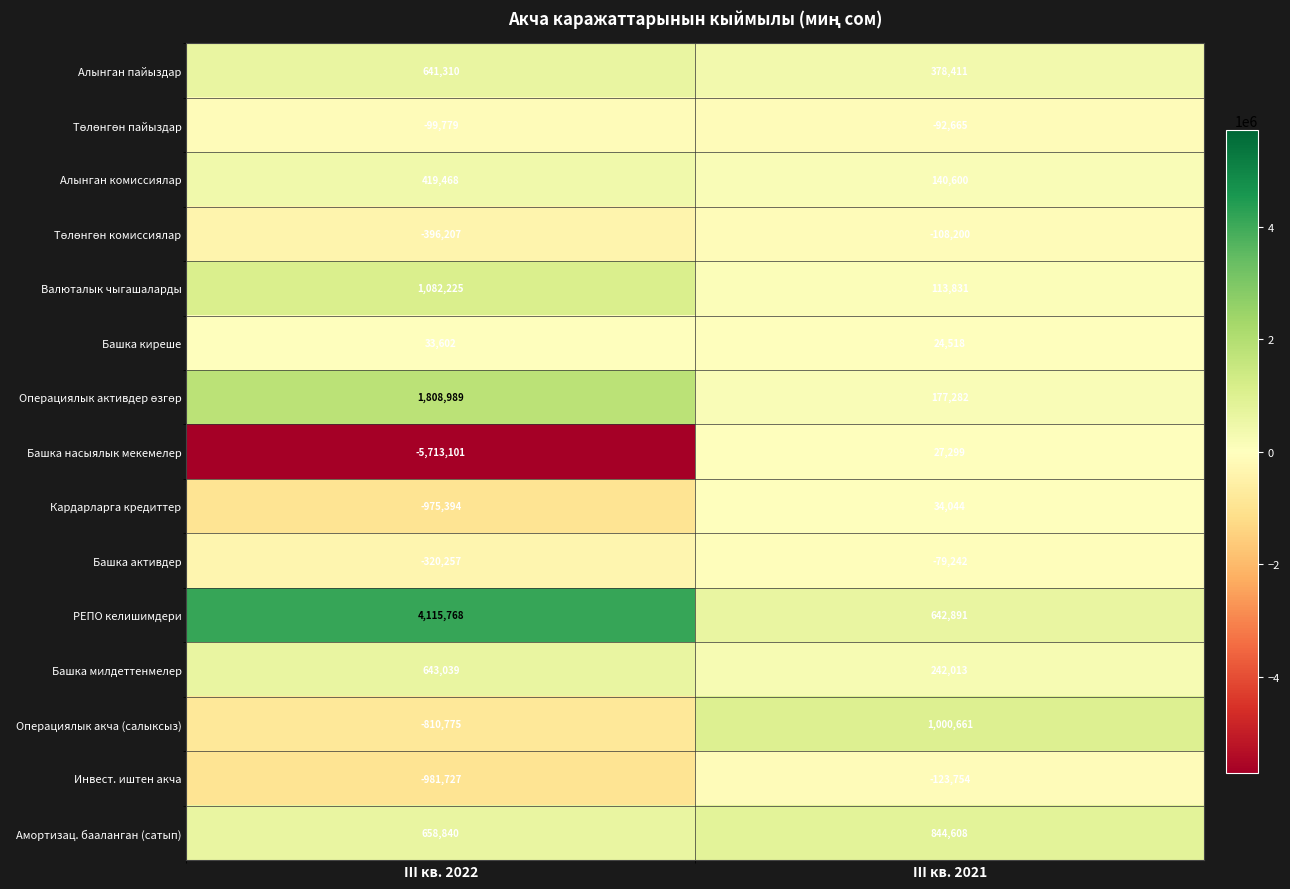

Rank the categories by Алынган пайыздар value from highest to lowest.

III кв. 2022, III кв. 2021